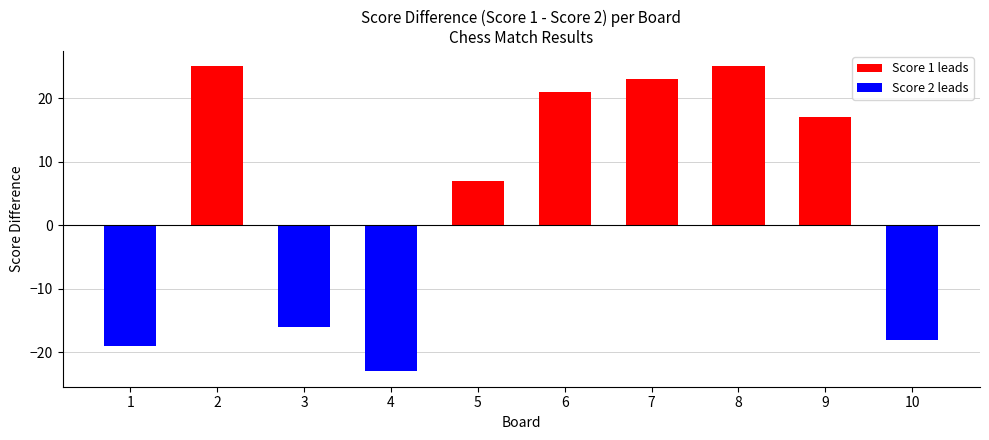

What is the sum of the Score 1 values at 1 and 9?

28